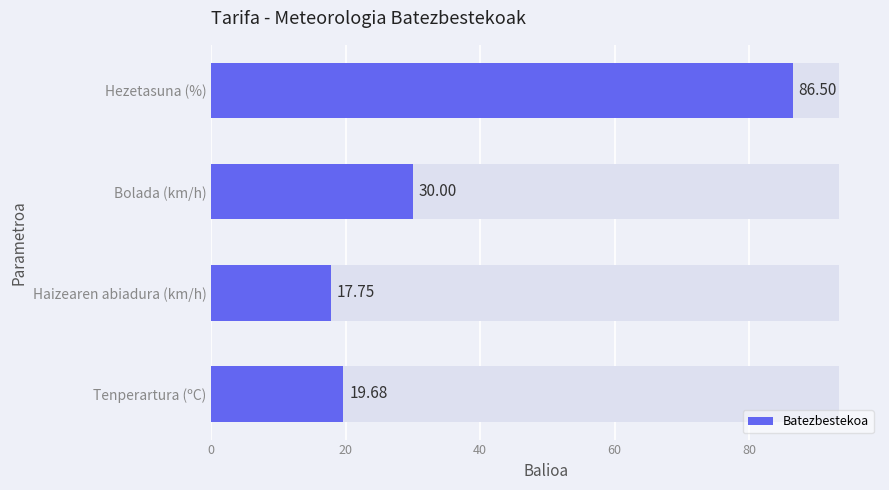

Reading right to left, what are all the values shown in this chart?

86.5	30.0	17.8	19.7